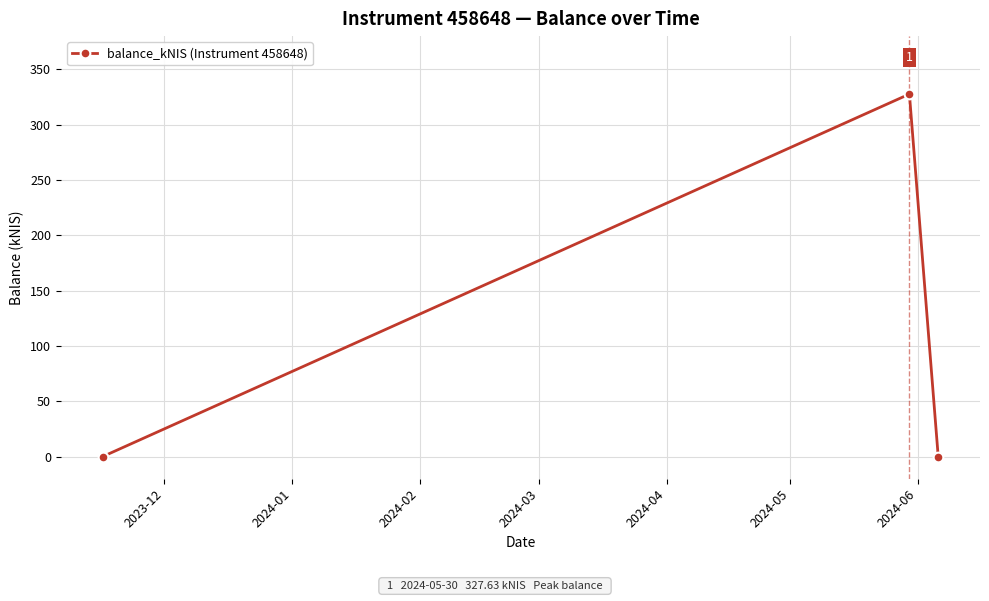

What is the value of the 2nd point from the left?

327.6